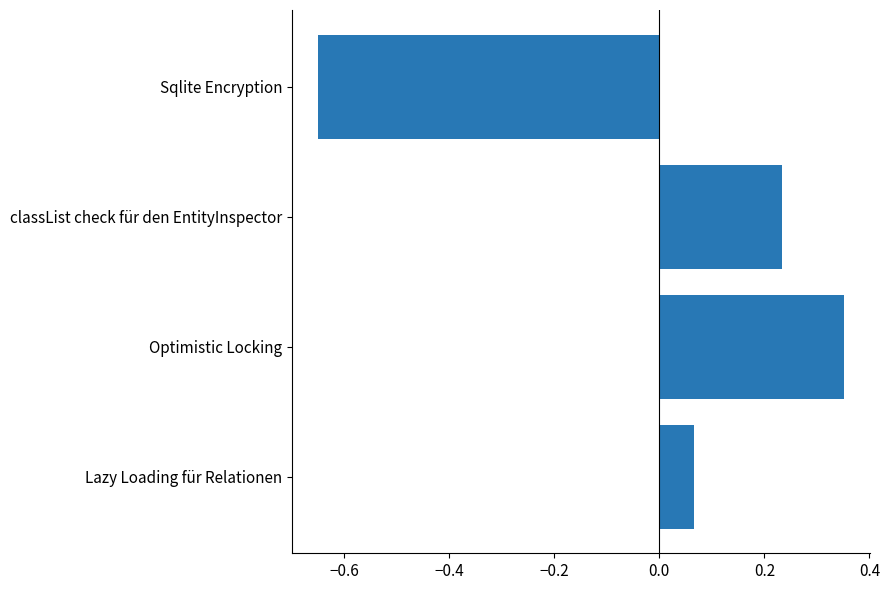

Which label corresponds to the largest value in the chart?

Optimistic Locking